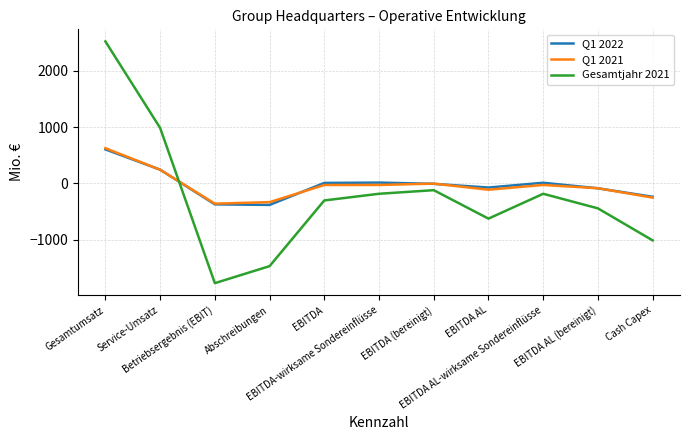

True or false: Gesamtjahr 2021 and Q1 2021 intersect in this chart.

True